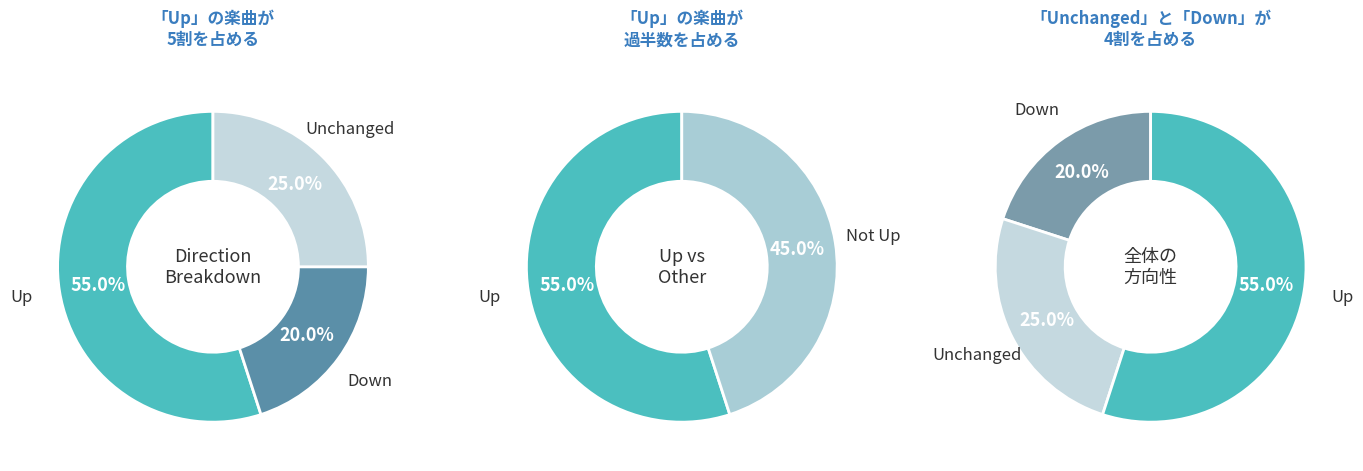

To the nearest percent, what is the difference between the up and - slice percentages?

30%